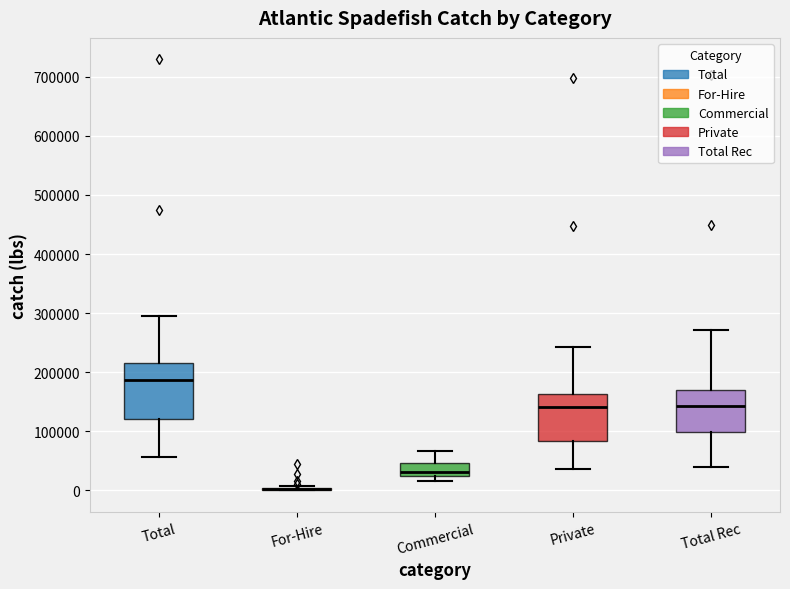

Reading left to right, read every box against the y-axis: the position of its median line, the range the box covers, and the ends of its whiskers. The values are not printed on the chart, so give them approximately, as read against the axis.

Total: median 190000, box 120000 to 220000, whiskers 60000 to 300000
For-Hire: box collapsed to a line at 0, whiskers 0 to 10000
Commercial: median 30000, box 20000 to 50000, whiskers 20000 (just below the box's lower edge) to 70000
Private: median 140000, box 80000 to 160000, whiskers 40000 to 240000
Total Rec: median 140000, box 100000 to 170000, whiskers 40000 to 270000